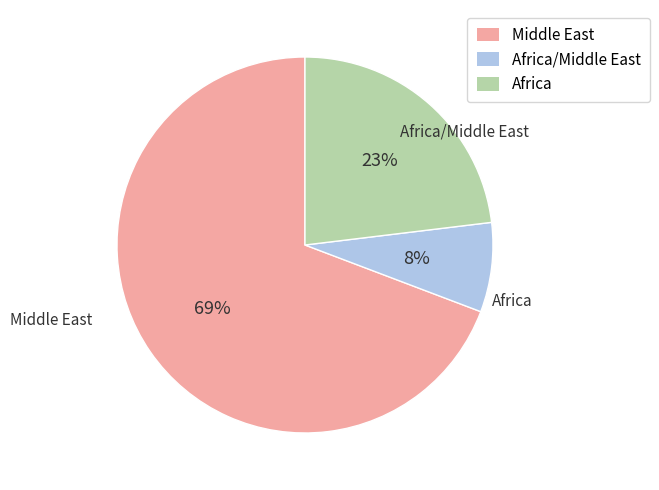

Is there any slice that represents more than half of the pie?

Yes